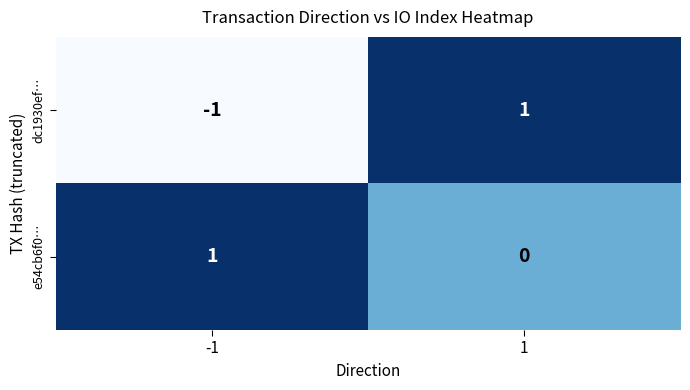

At which category is the sum across all series the highest?

1